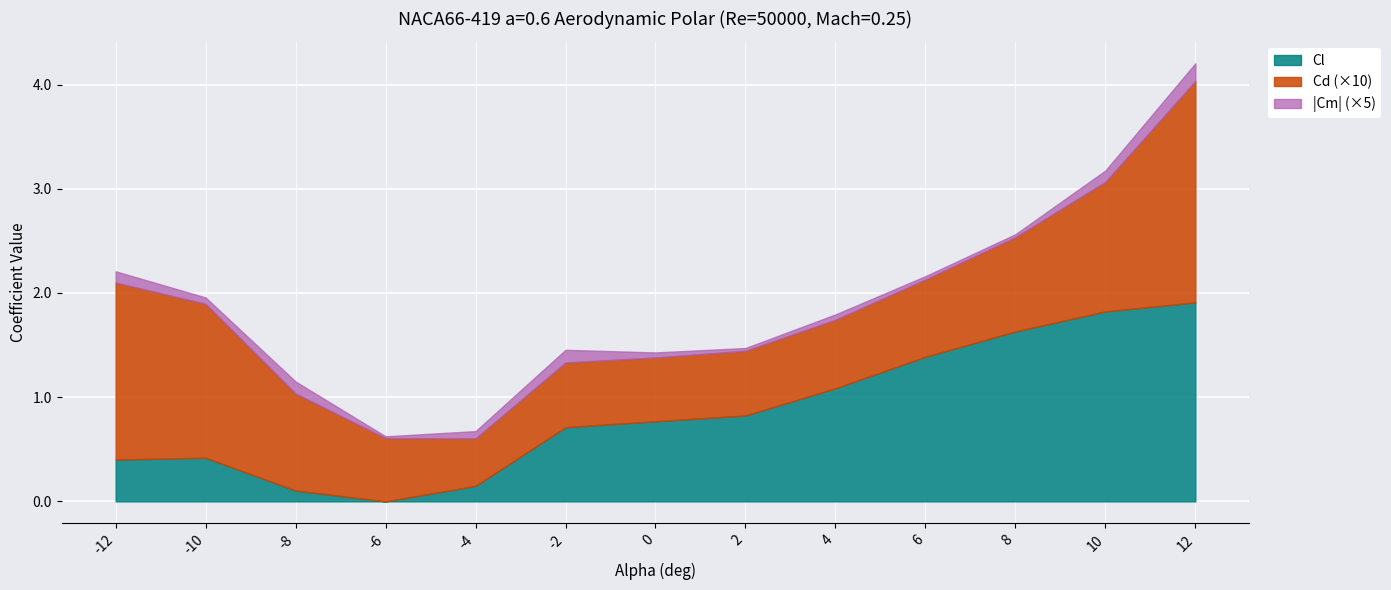

Which category has the lowest value in the Cl series?

-6